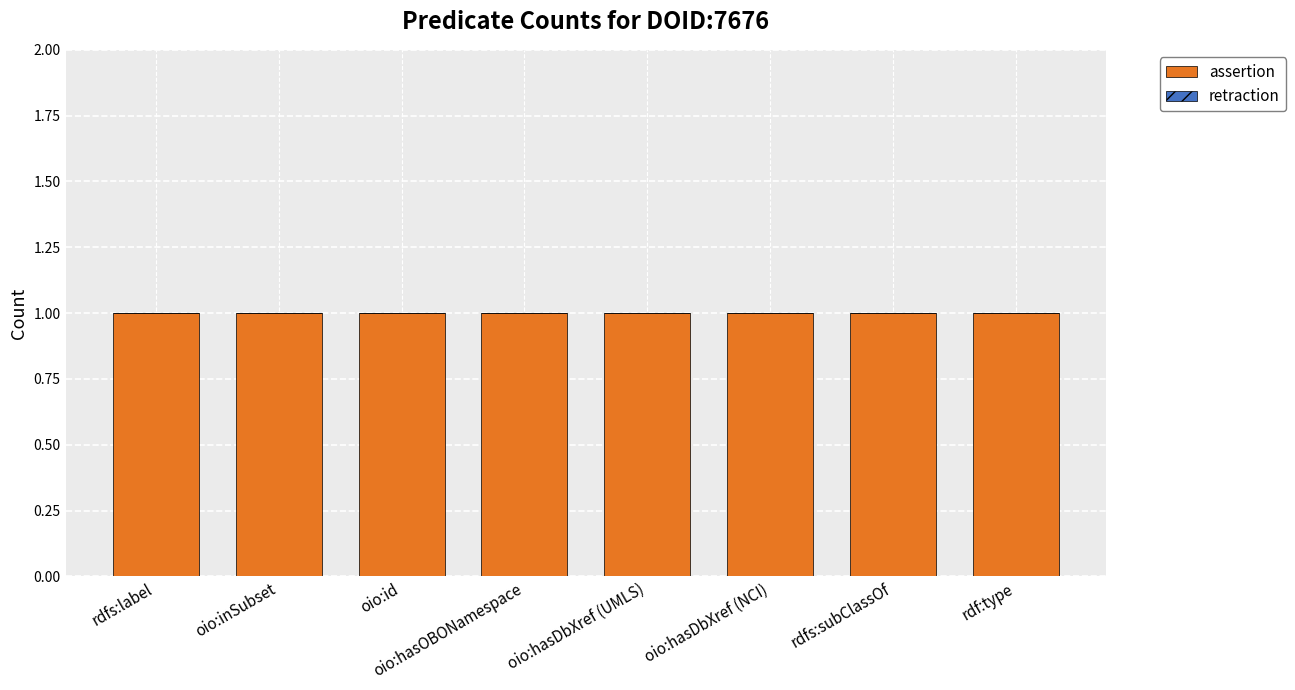

What is the total value across all series at rdf:type?

1